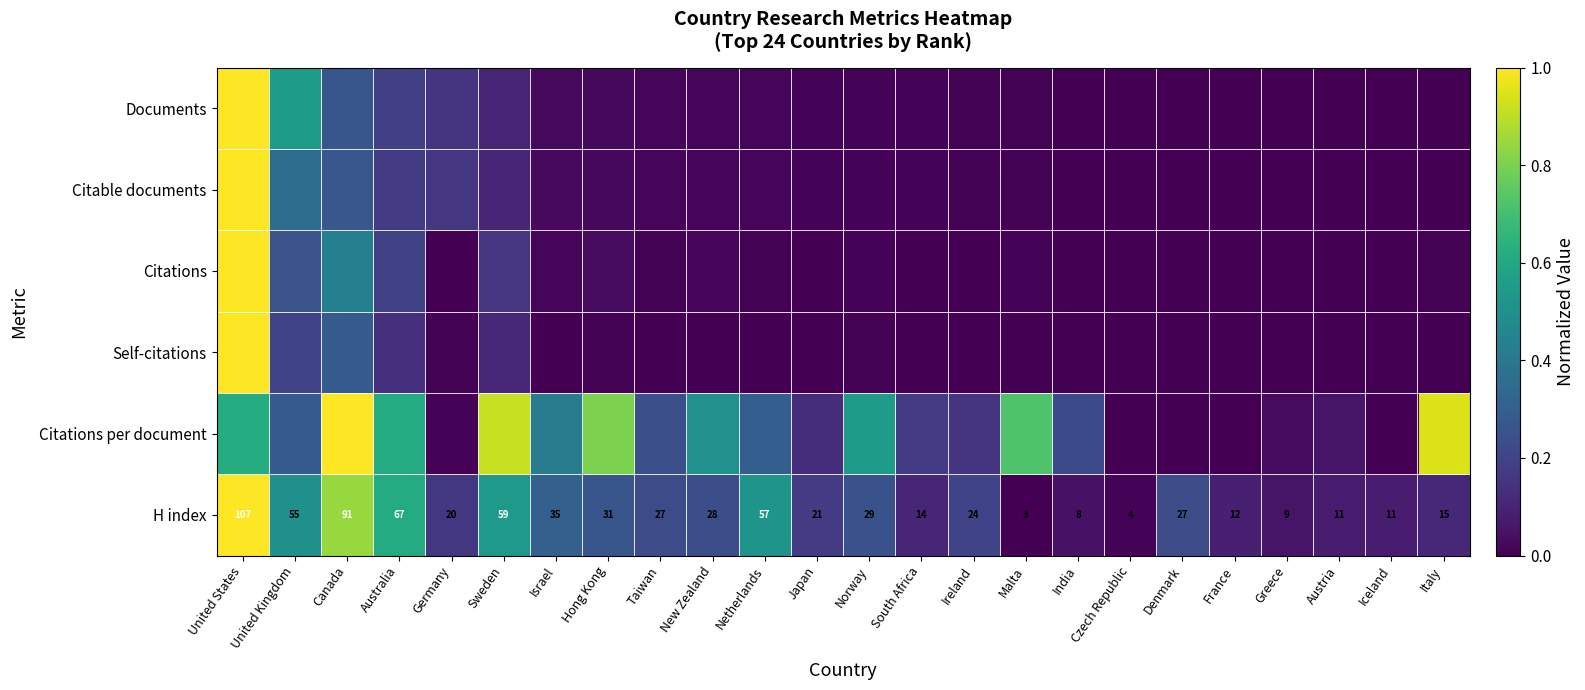

Is it true that Citations per document equals 0.3 at United Kingdom?

True